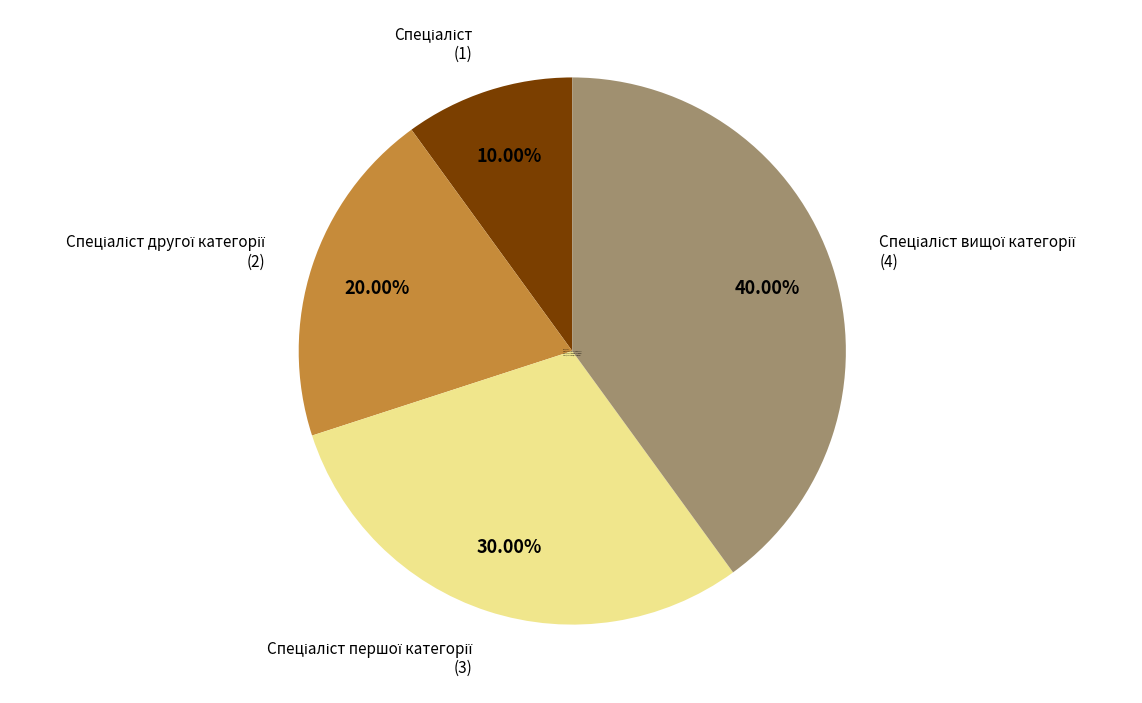

Count the number of slices in the pie.

4